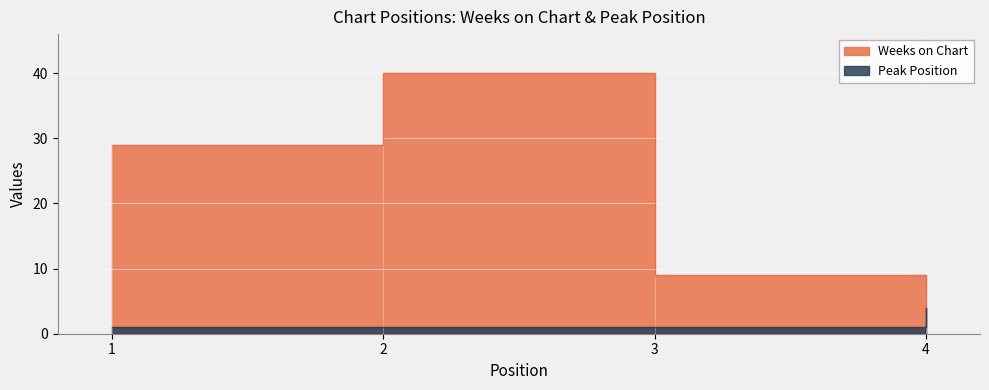

What is the difference between the highest and lowest values at 3?

8